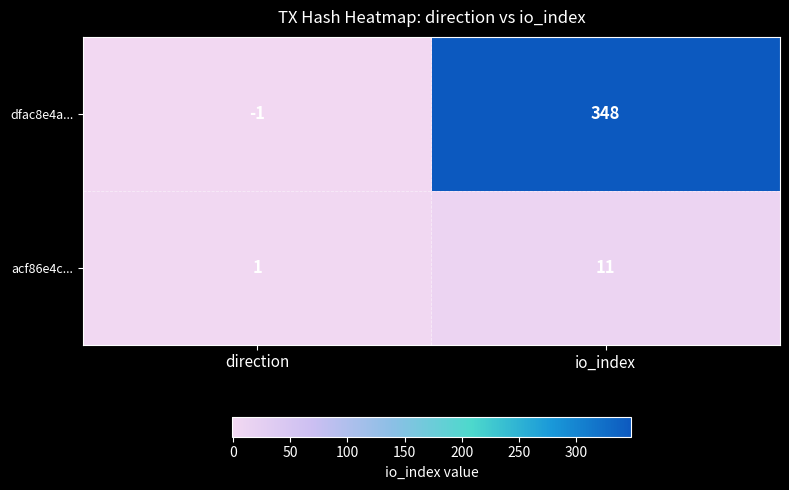

At which category is the sum across all series the highest?

io_index